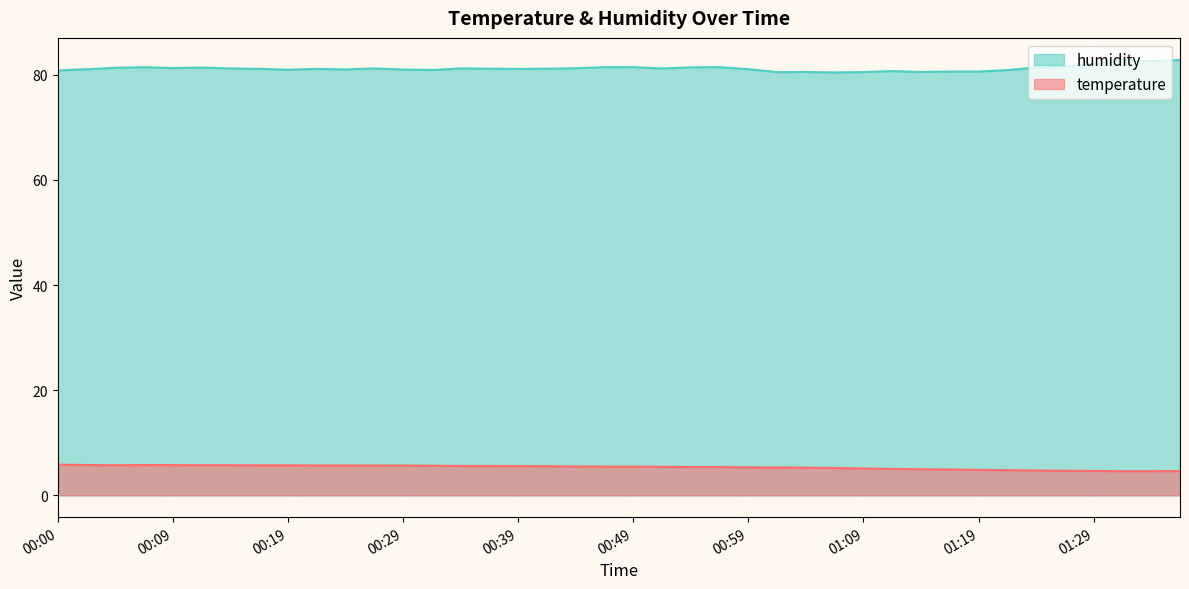

What are all the series names shown in the legend?

humidity, temperature